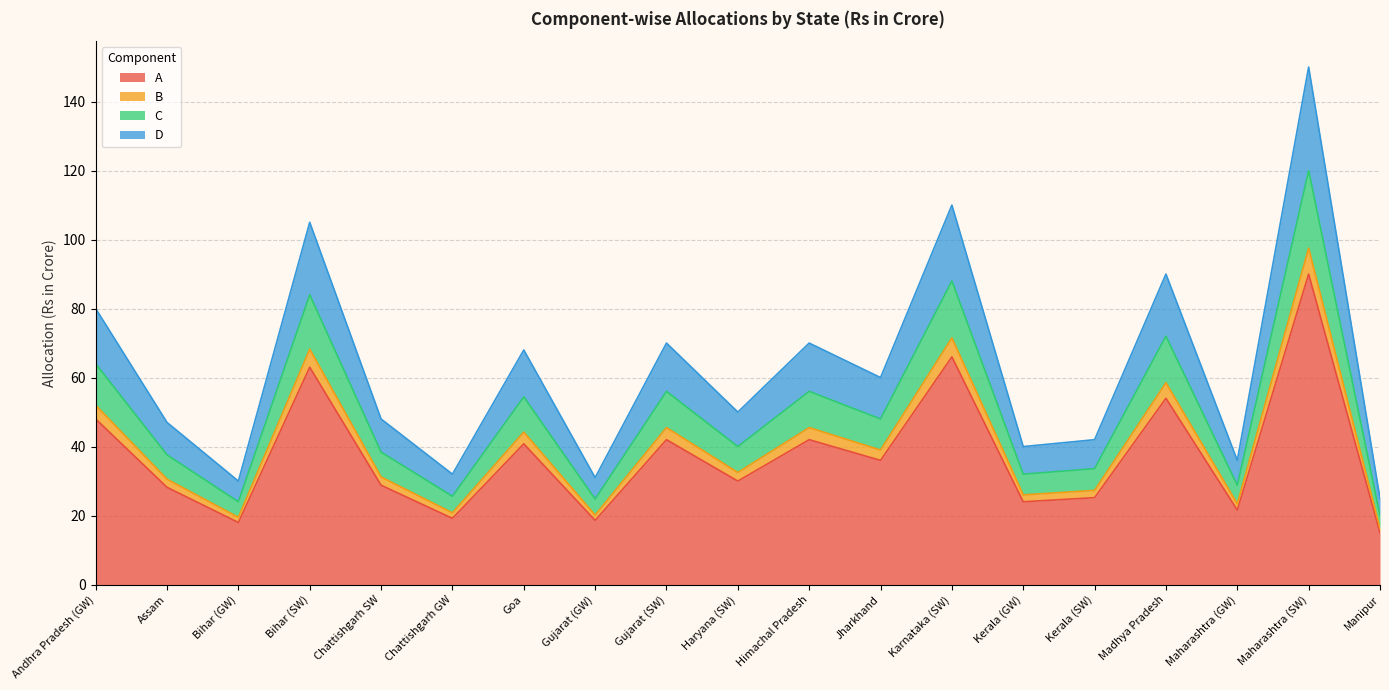

Is it true that A equals 75.7 at Andhra Pradesh (GW)?

False